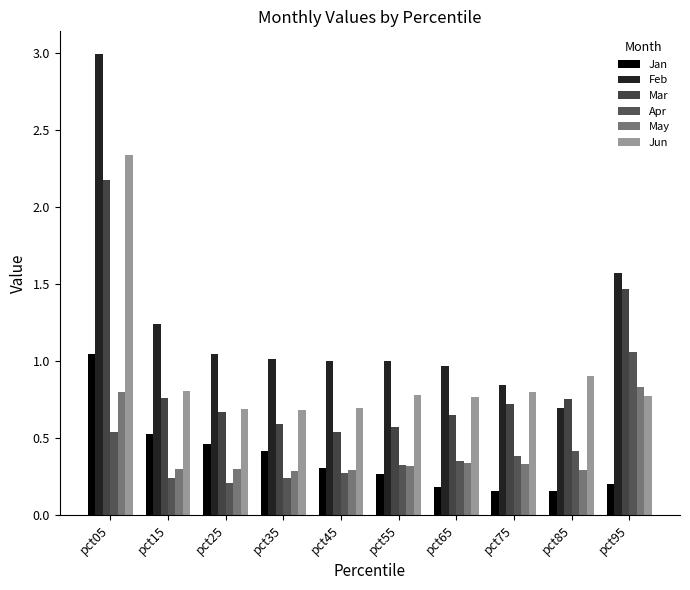

What are all the series names shown in the legend?

Jan, Feb, Mar, Apr, May, Jun